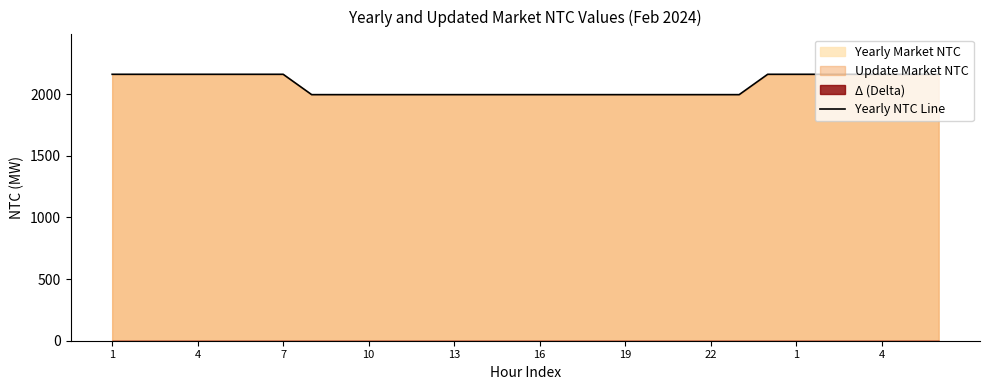

Reading left to right, what are all the values shown in this chart?

2160	2160	2160	2160	2160	2160	2160	1995	1995	1995	1995	1995	1995	1995	1995	1995	1995	1995	1995	1995	1995	1995	1995	2160	2160	2160	2160	2160	2160	2160